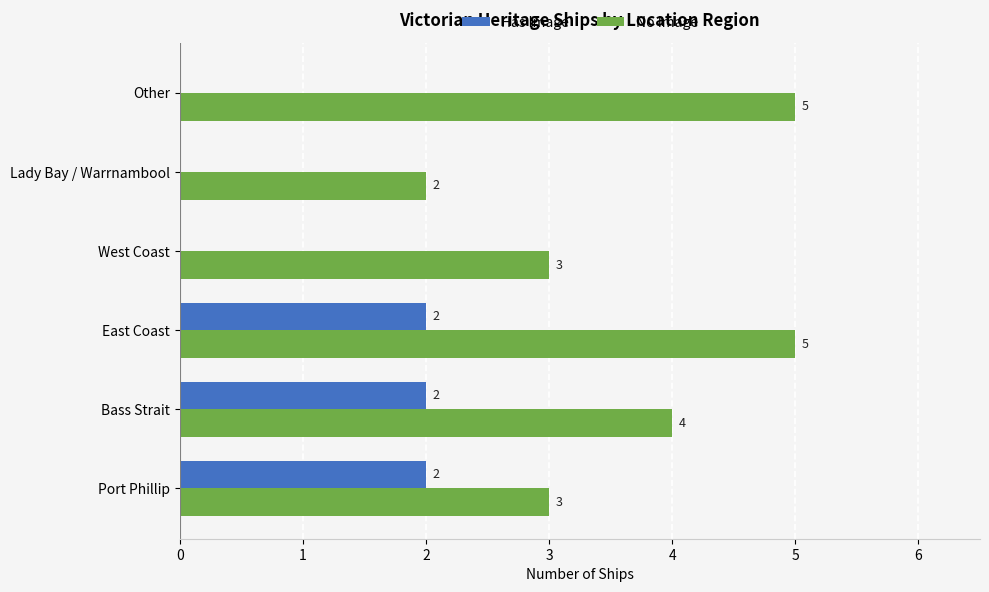

Count the No Image values in the range 3 to 5.

5